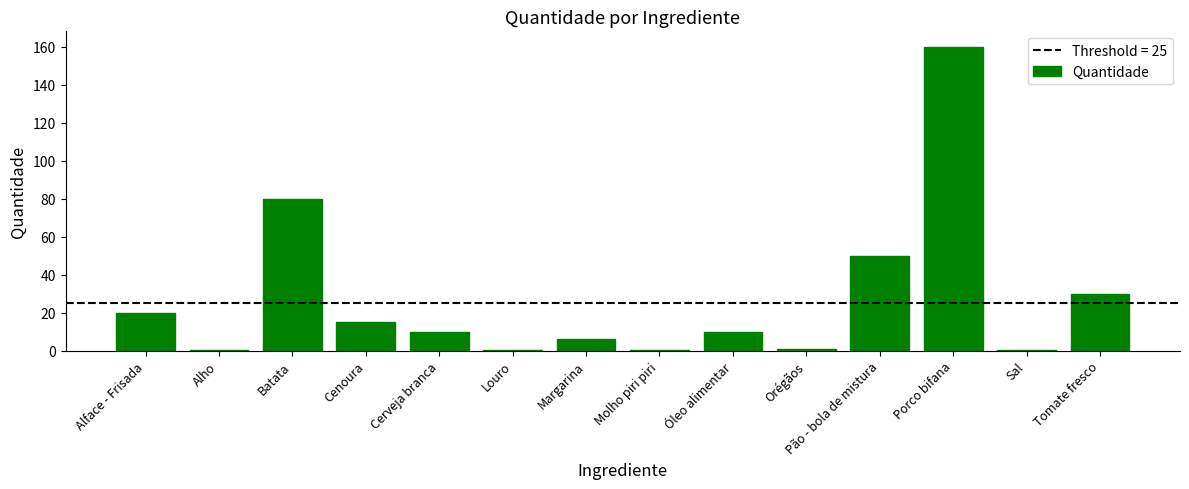

At which category does the chart reach its peak across all series?

Porco bifana